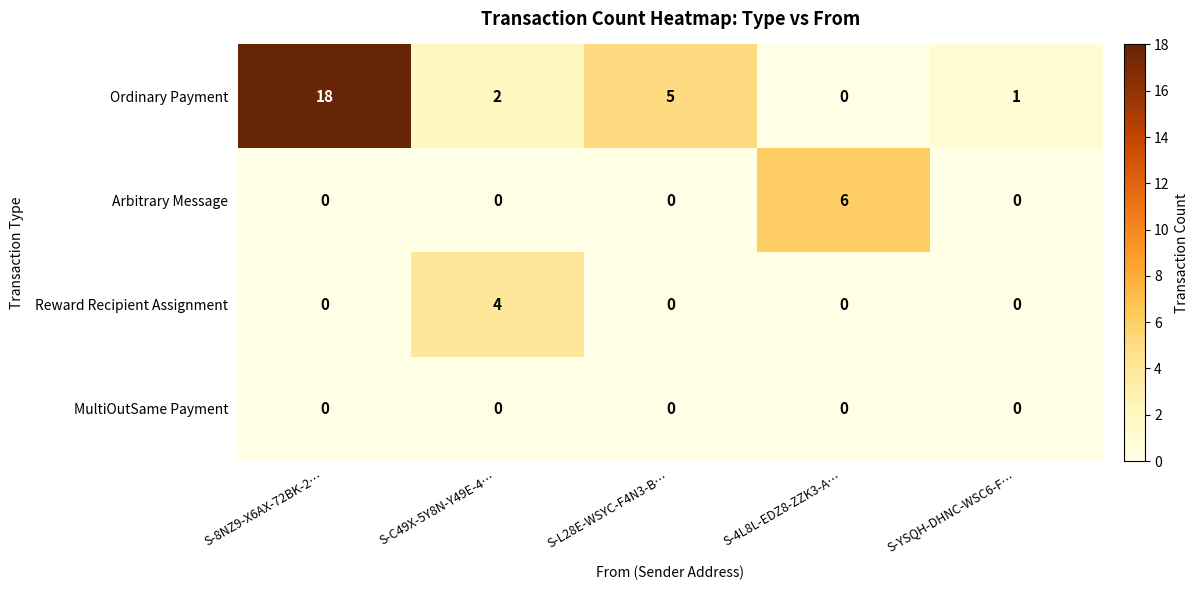

True or false: Reward Recipient Assignment has a value of 0 at S-YSQH-DHNC-WSC6-F….

True